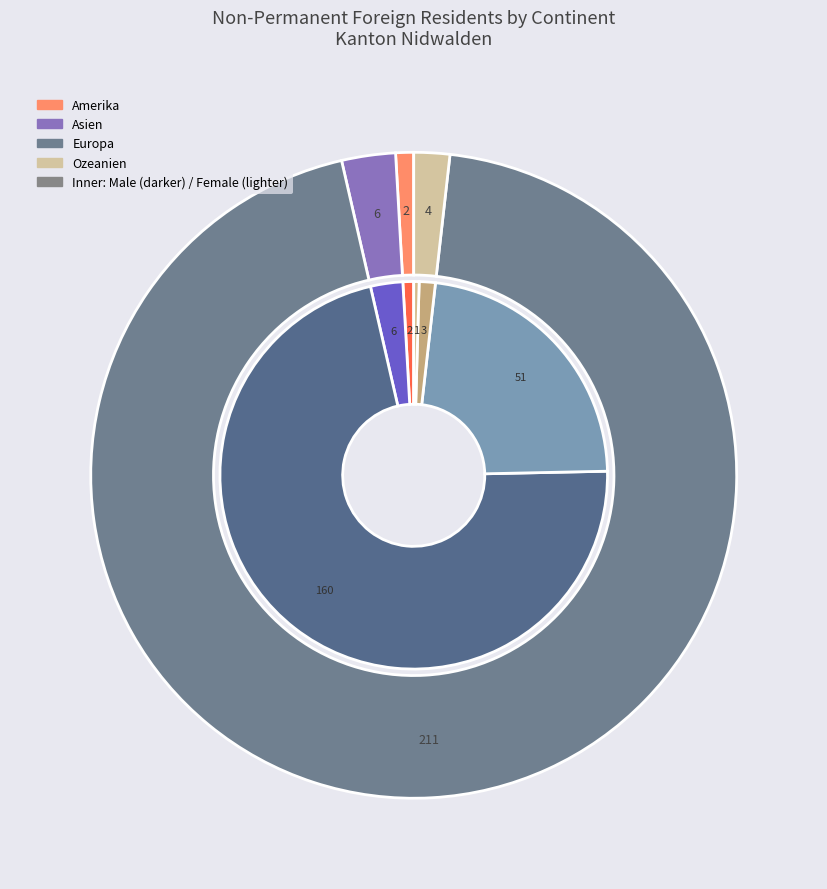

The Ozeanien slice represents 1% of the pie. True or false?

False